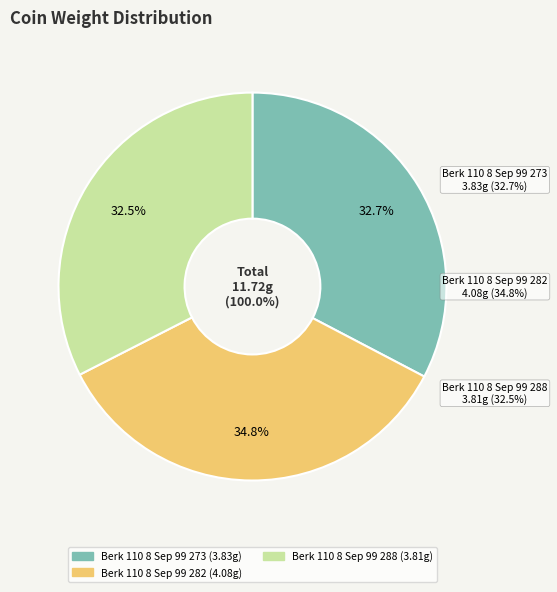

How many segments does this pie chart have?

3